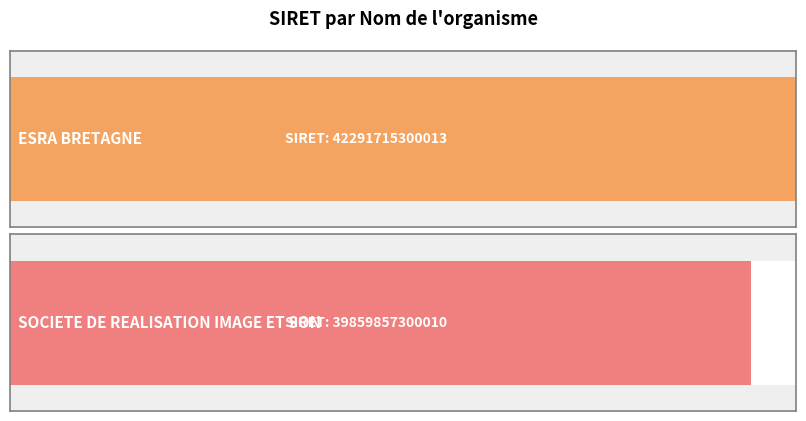

At which category does the chart reach its minimum across all series?

SOCIETE DE REALISATION IMAGE ET SON